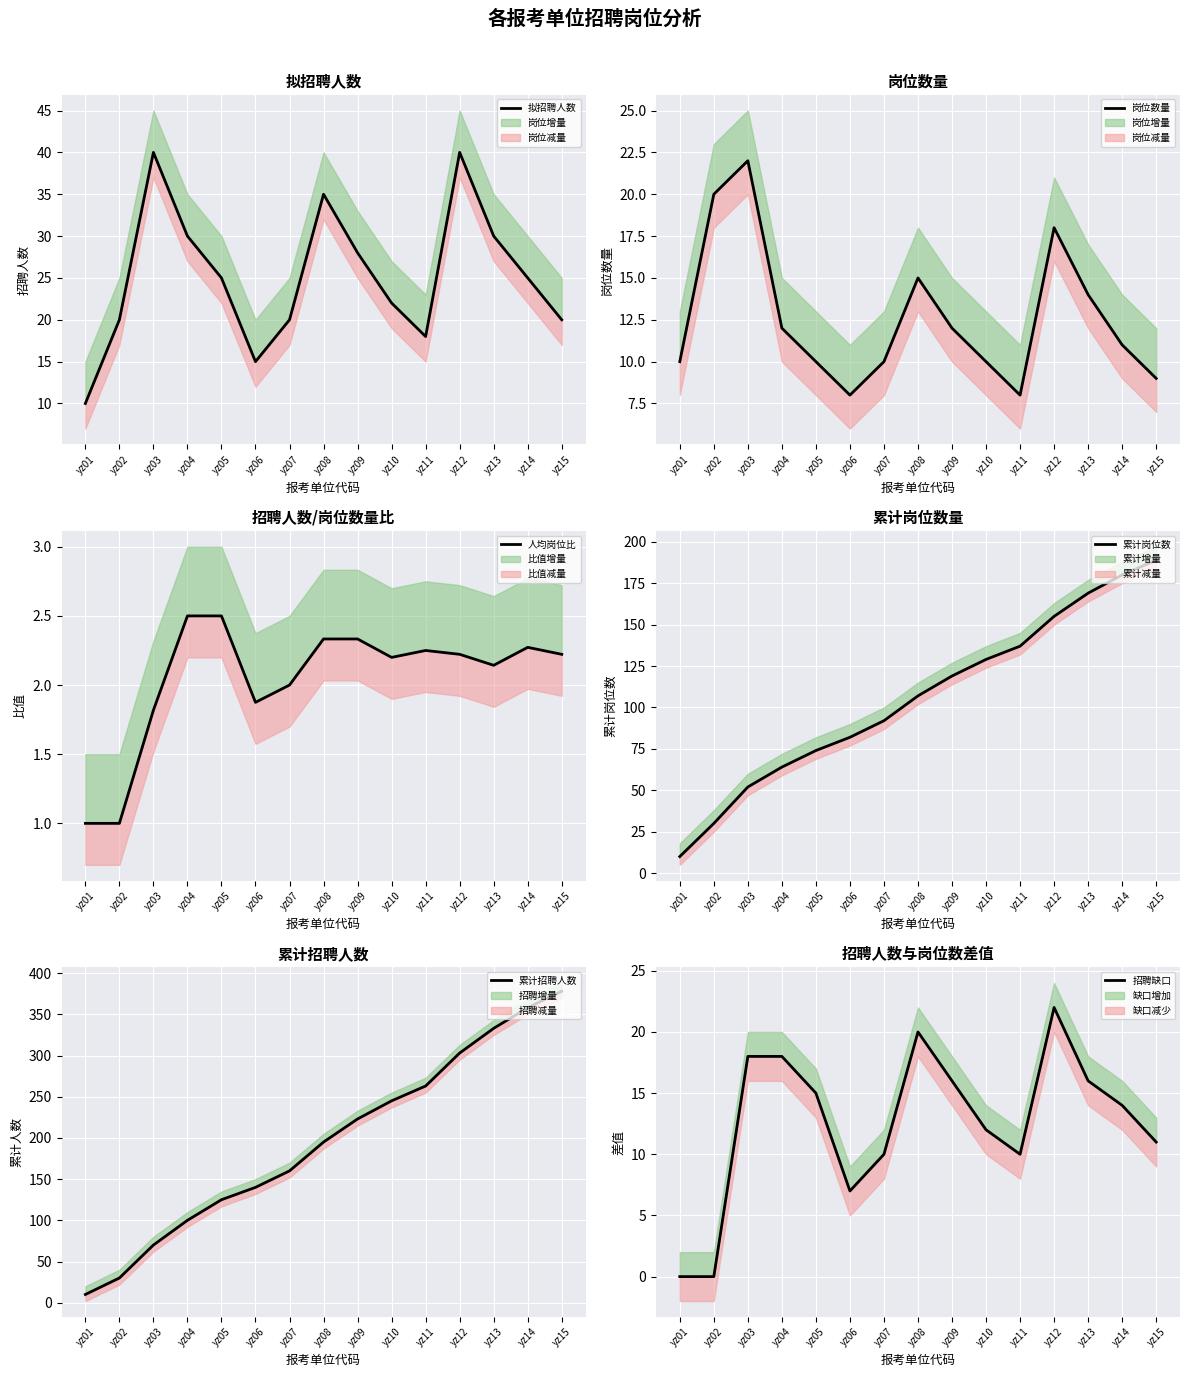

Reading left to right, extract all data points from this chart.

拟招聘人数: 10.0	20.0	40.0	30.0	25.0	15.0	20.0	35.0	28.0	22.0	18.0	40.0	30.0	25.0	20.0
岗位数量: 10.0	20.0	22.0	12.0	10.0	8.0	10.0	15.0	12.0	10.0	8.0	18.0	14.0	11.0	9.0
人均岗位比: 1.0	1.0	1.8	2.5	2.5	1.9	2.0	2.3	2.3	2.2	2.2	2.2	2.1	2.3	2.2
累计岗位数: 10.0	30.0	52.0	64.0	74.0	82.0	92.0	107.0	119.0	129.0	137.0	155.0	169.0	180.0	189.0
累计招聘人数: 10.0	30.0	70.0	100.0	125.0	140.0	160.0	195.0	223.0	245.0	263.0	303.0	333.0	358.0	378.0
招聘缺口: 0.0	0.0	18.0	18.0	15.0	7.0	10.0	20.0	16.0	12.0	10.0	22.0	16.0	14.0	11.0